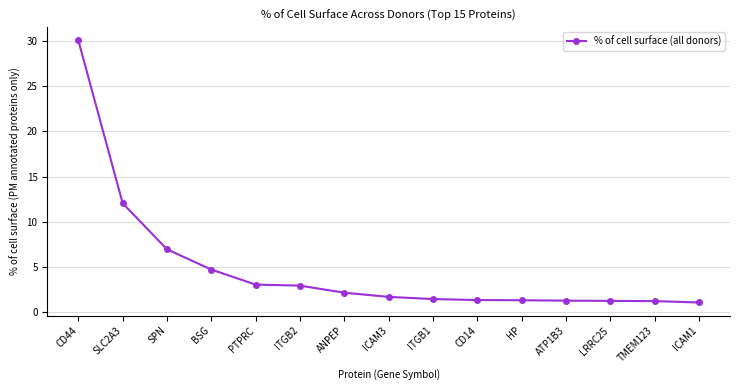

The value at TMEM123 is 1.2. True or false?

True